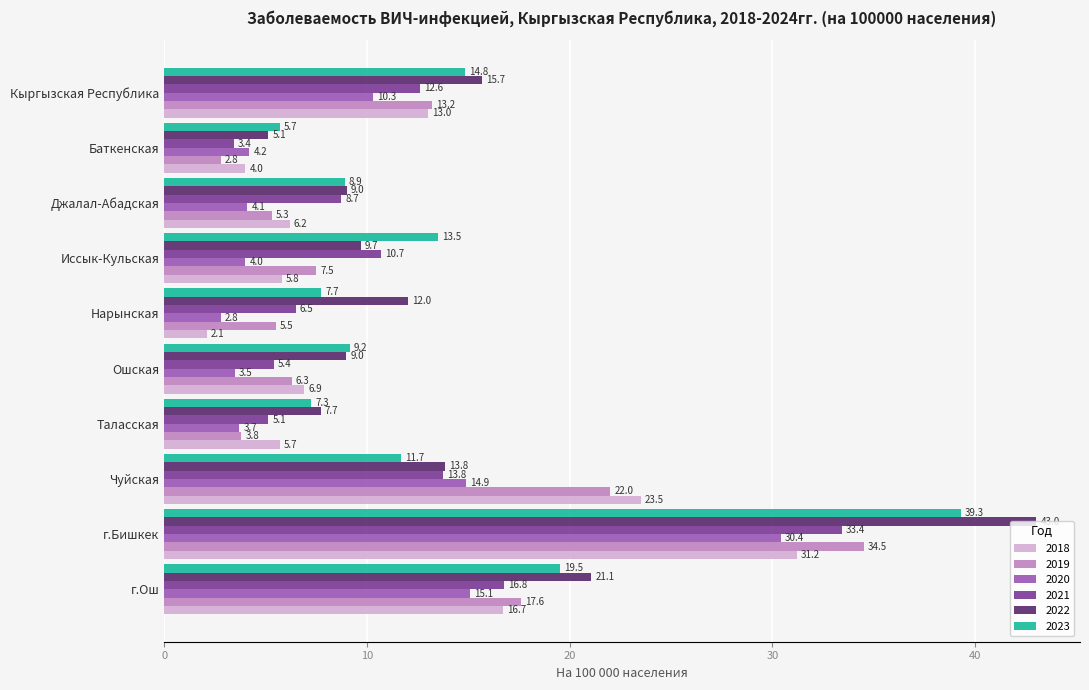

What is the approximate value of 2019 at Баткенская?

2.8